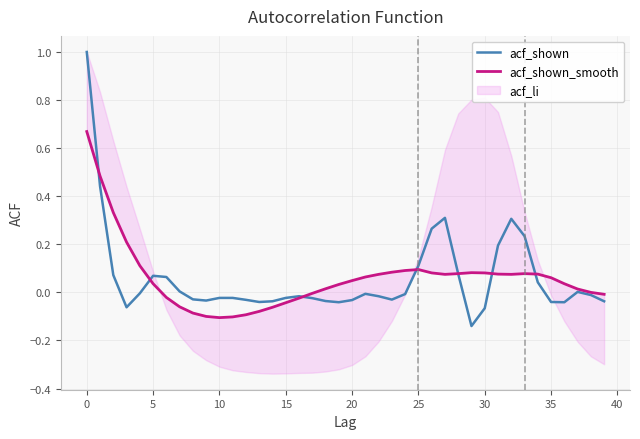

What is the highest value of the acf_shown series?

1.0